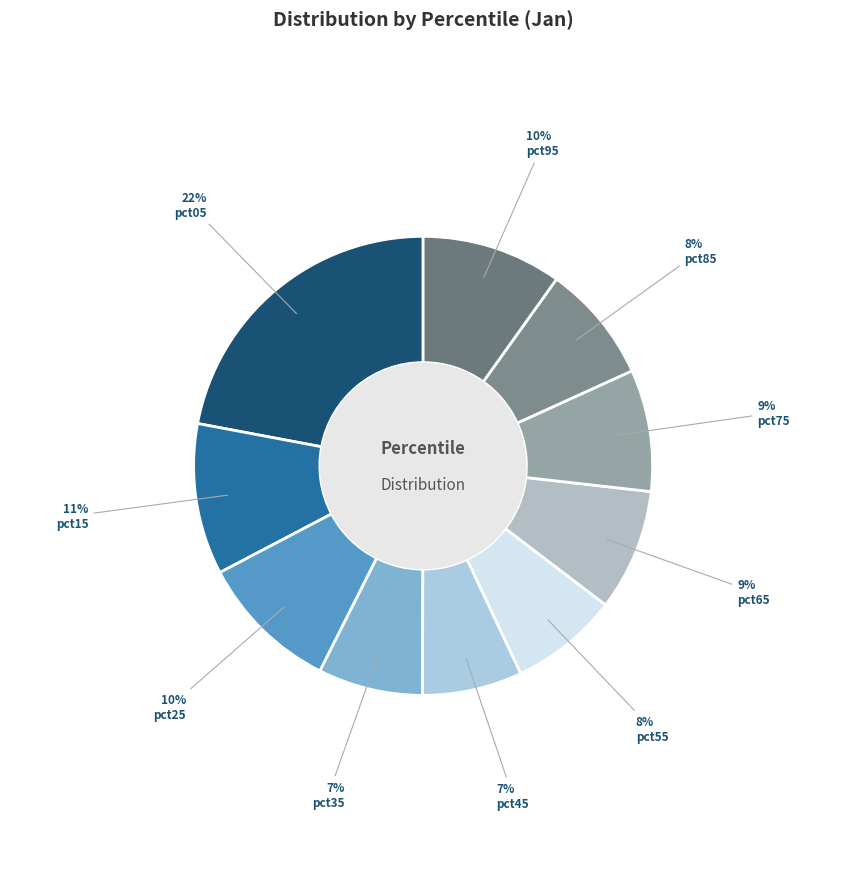

What is the largest slice in the pie chart?

pct05